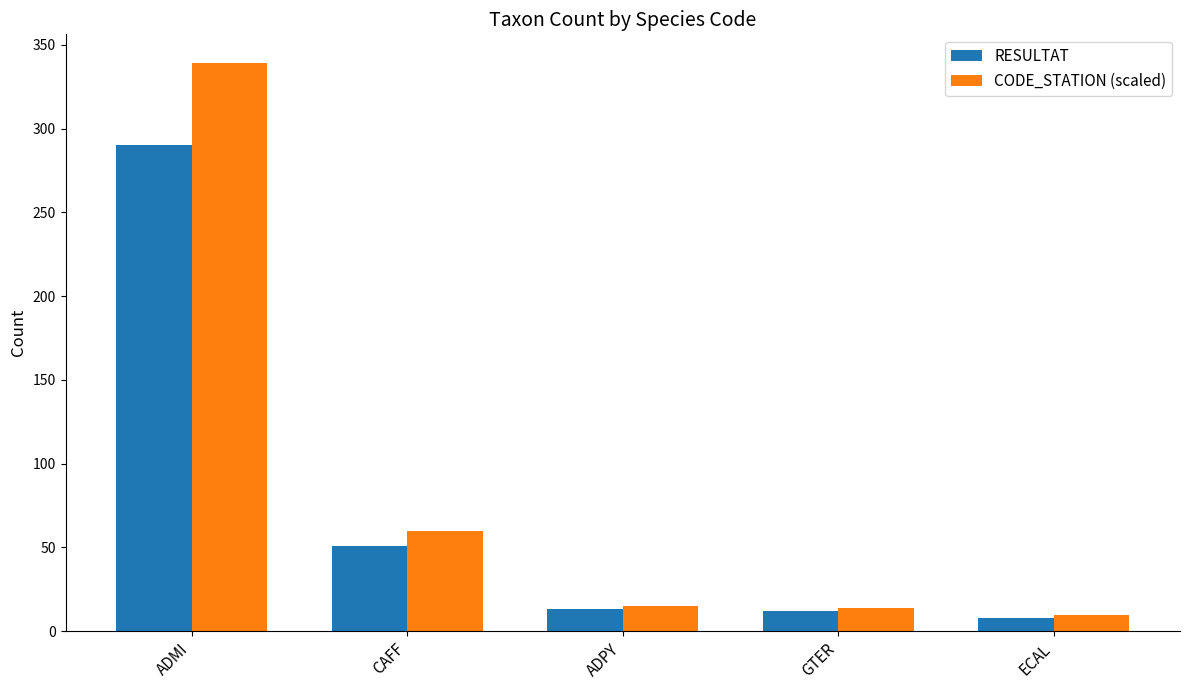

What is the sum of all CODE_STATION (scaled) values?

437.6